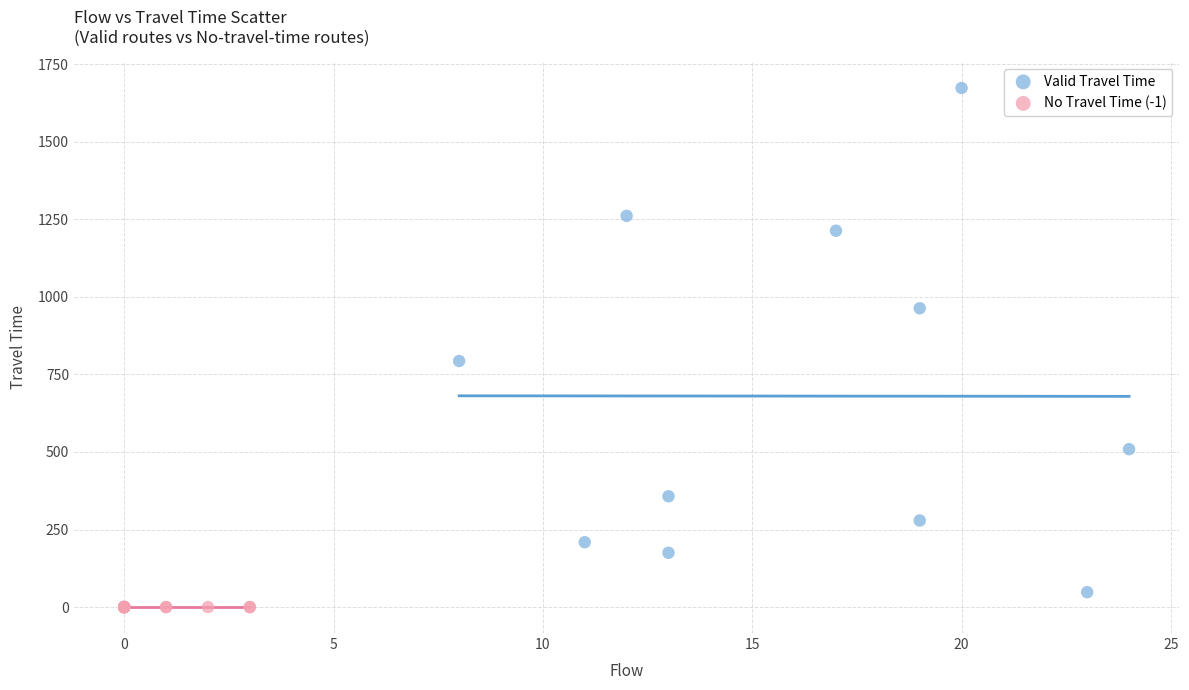

Which series contains the highest Y value?

Valid Travel Time